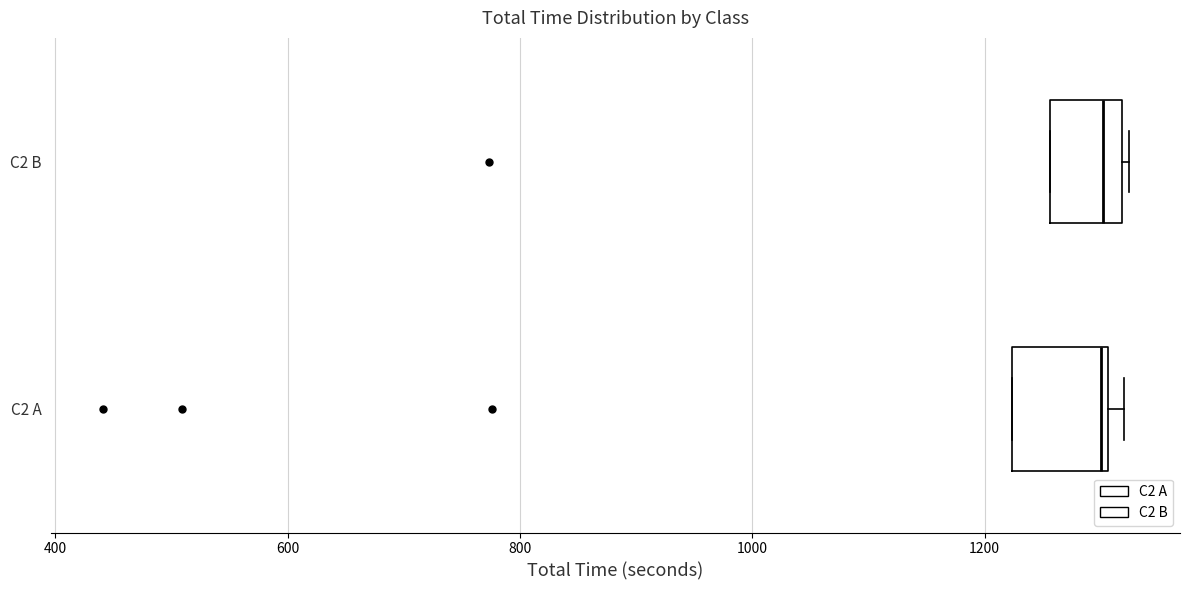

Which box is the widest, from its left edge to its right edge?

C2 A